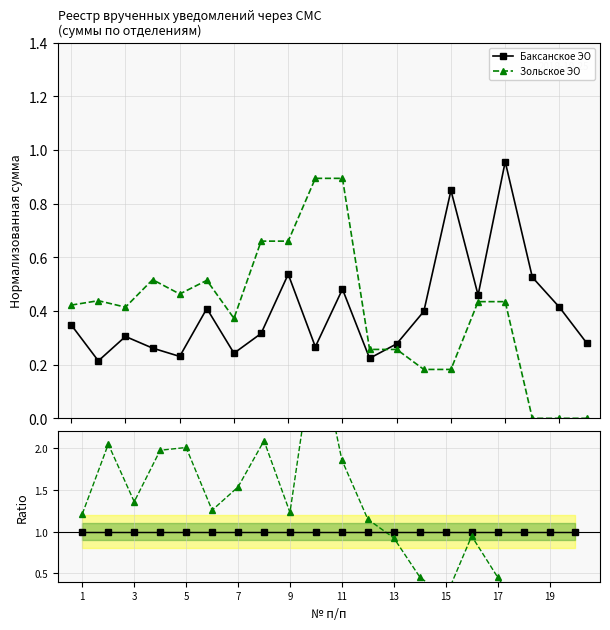

What is the maximum value for Баксанское ЭО?

1.0